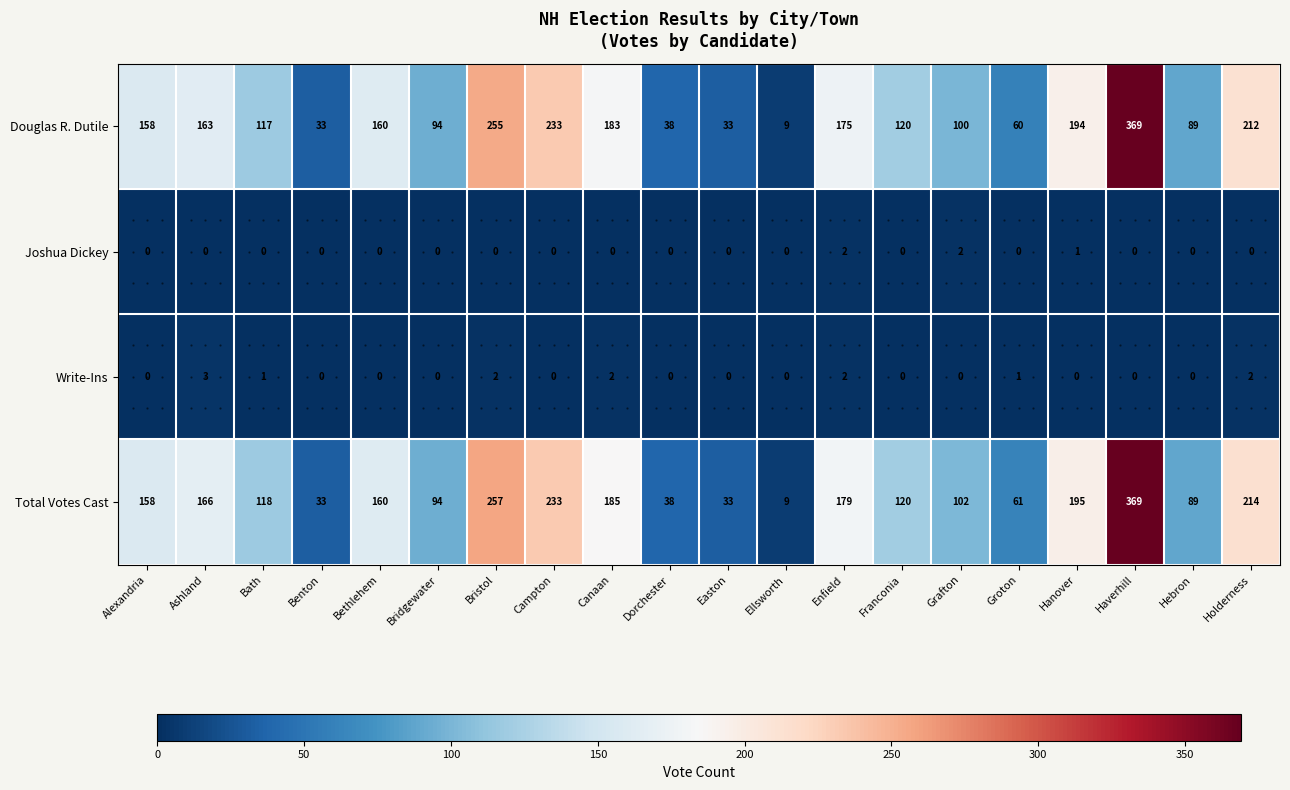

The value of Total Votes Cast at Hebron is 89. True or false?

True